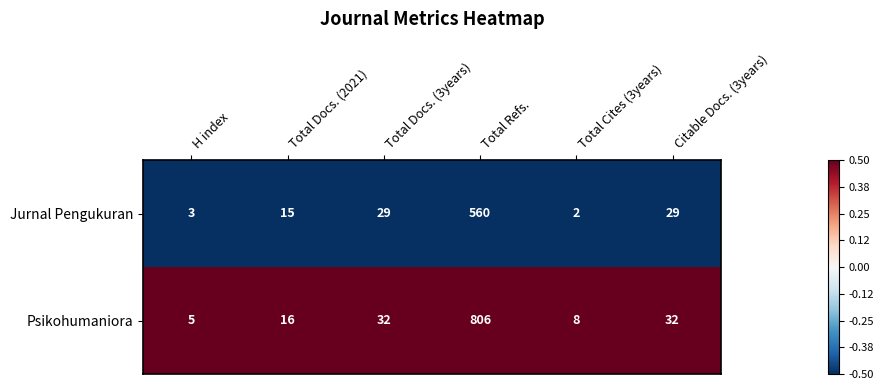

Which series has the largest range (max minus min)?

Psikohumaniora